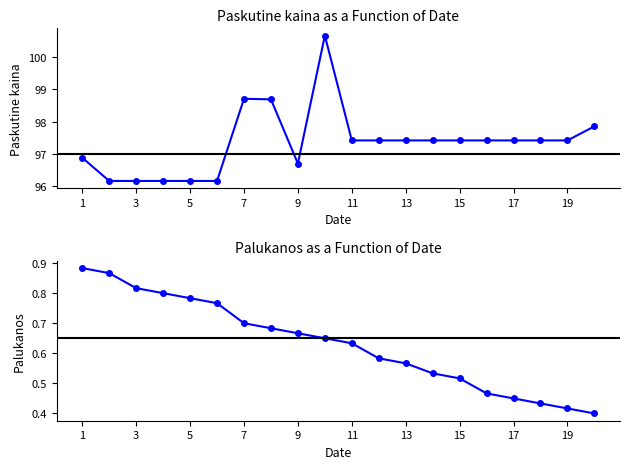

List the series in order of their peak value, lowest first.

Palukanos, Paskutine kaina